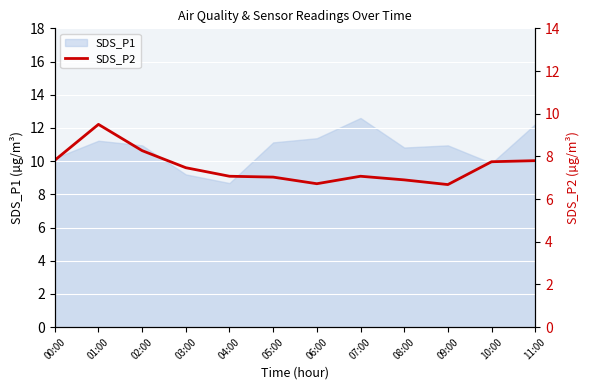

At which label does SDS_P1 reach its minimum?

04:00